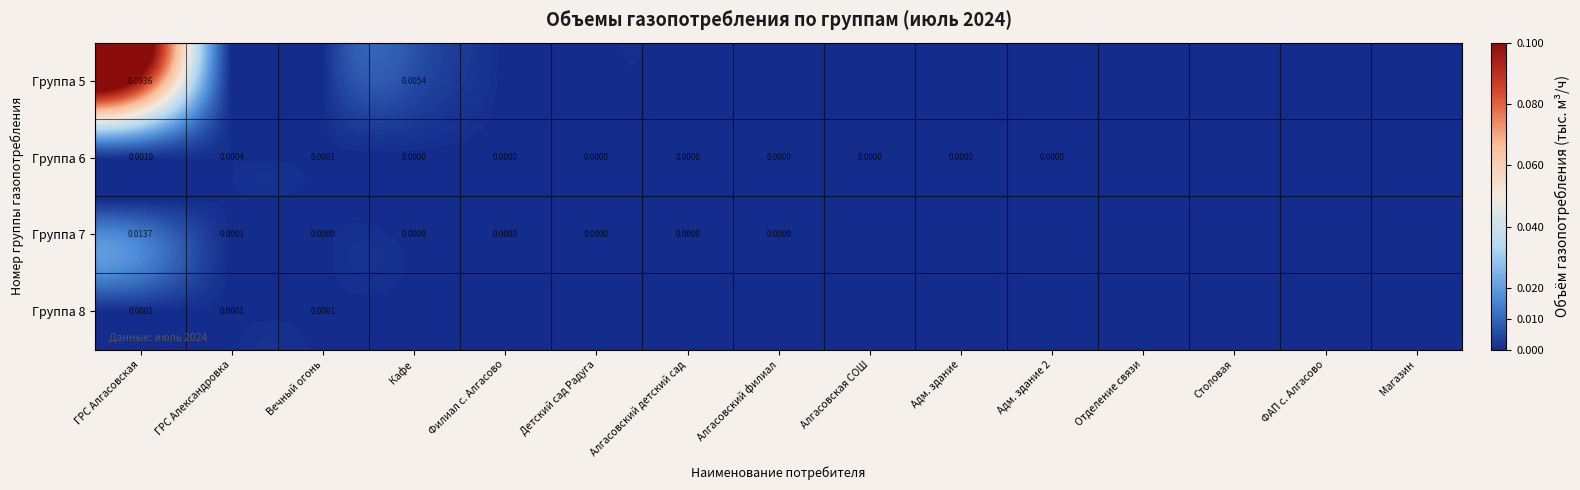

At Вечный огонь, list the series in order from largest to smallest.

Группа 6, Группа 8, Группа 7, Группа 5